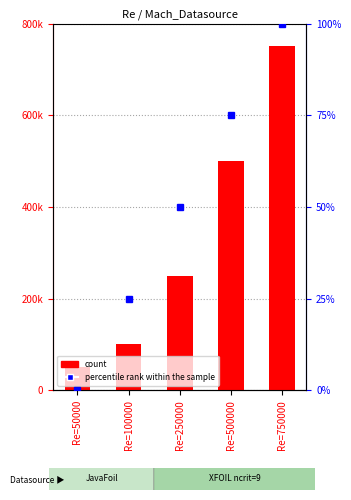

Between Re=50000 and Re=750000, which series saw the biggest shift?

count